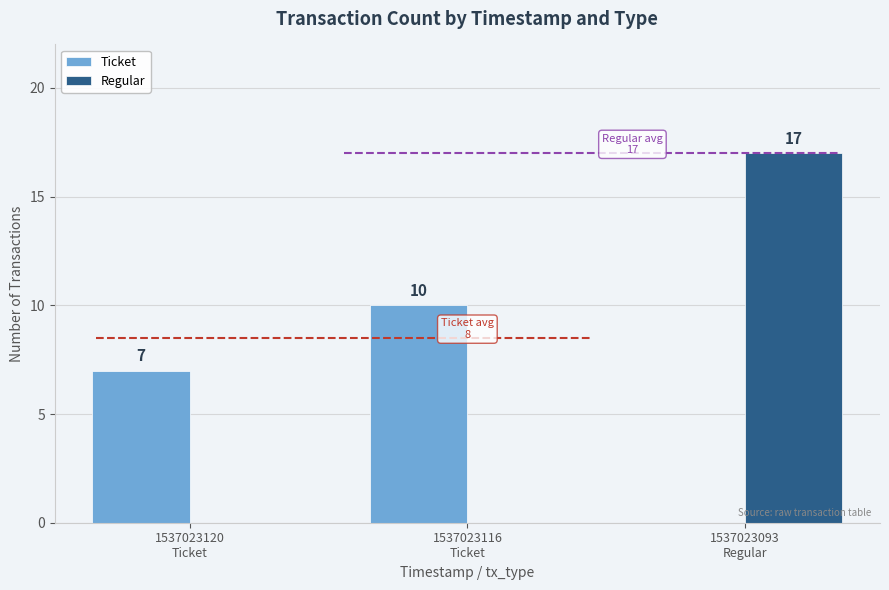

What is the greatest value displayed?

17